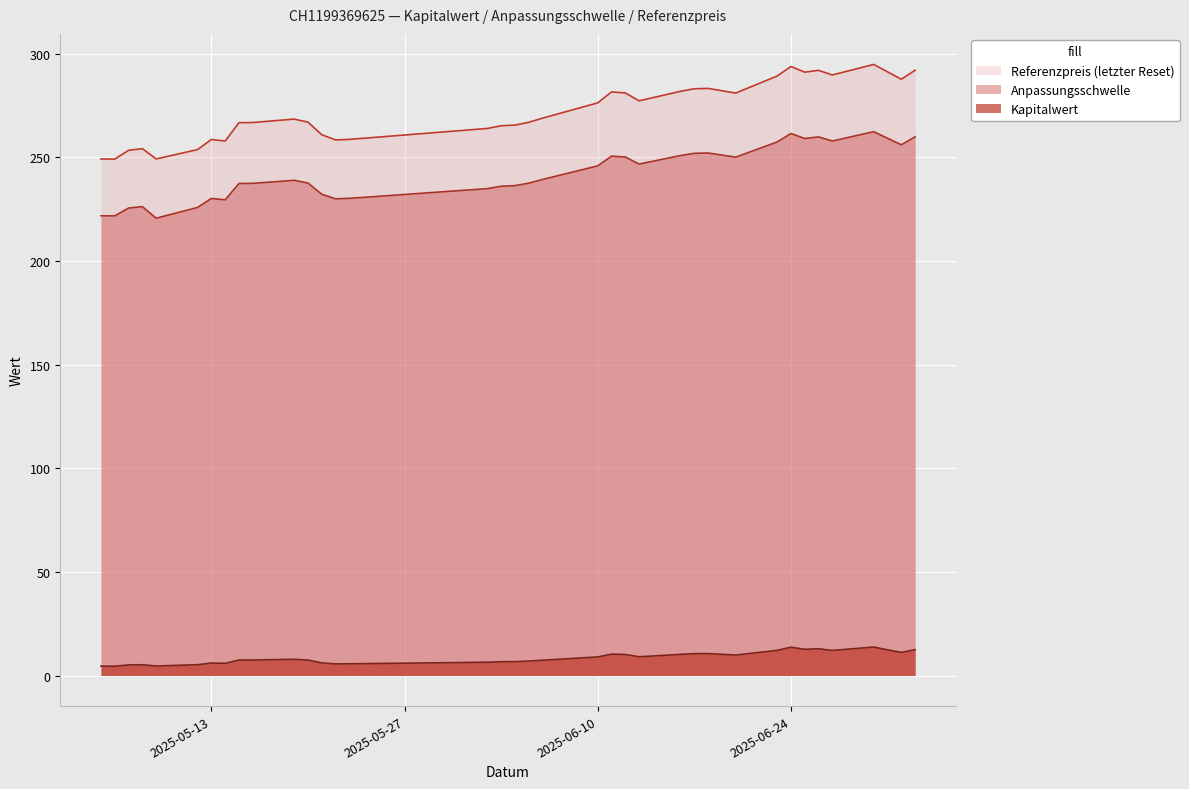

Where is the first local minimum for Kapitalwert?

2025-05-06